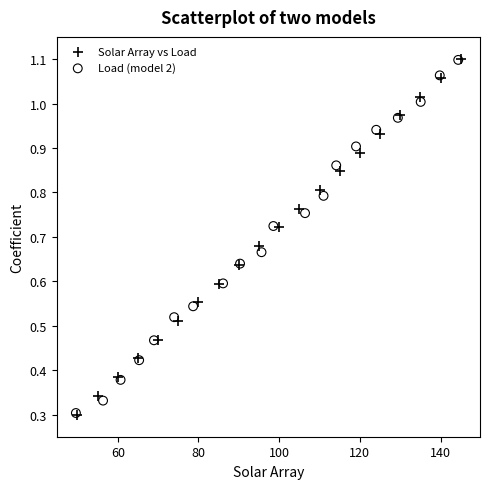

What are all the series names shown in the legend?

Solar Array vs Load, Load (model 2)